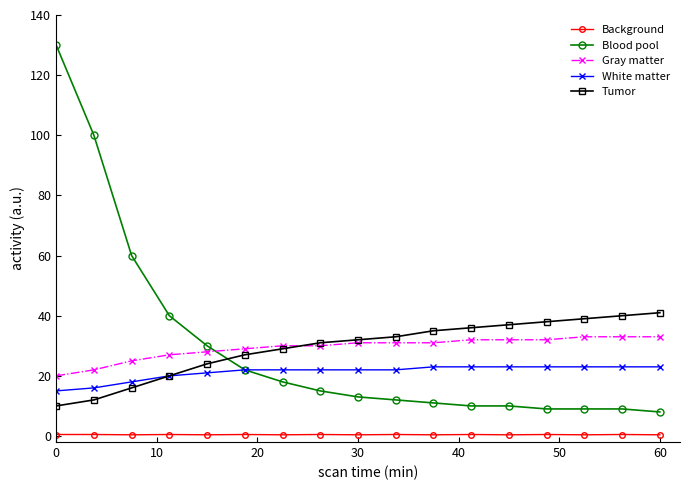

How many data points in Blood pool are less than 13?

8